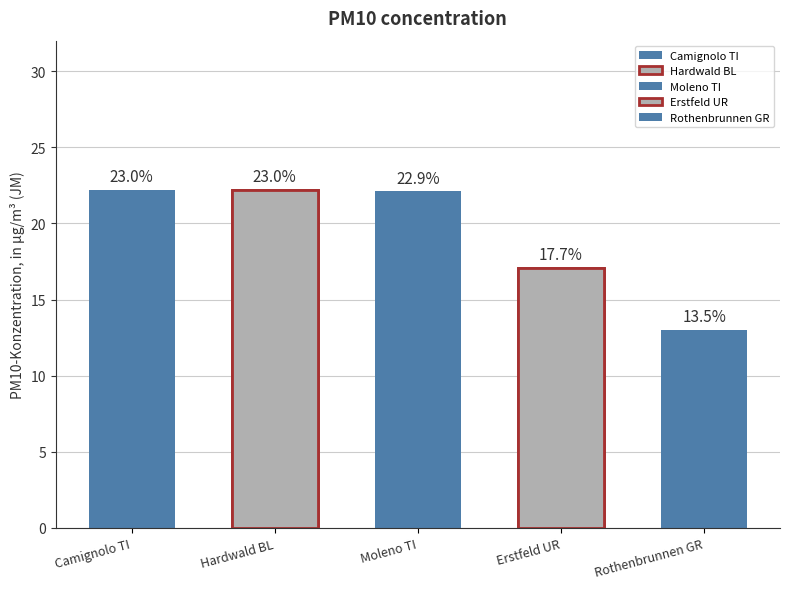

Is it true that the value at Hardwald BL is 22.2?

True